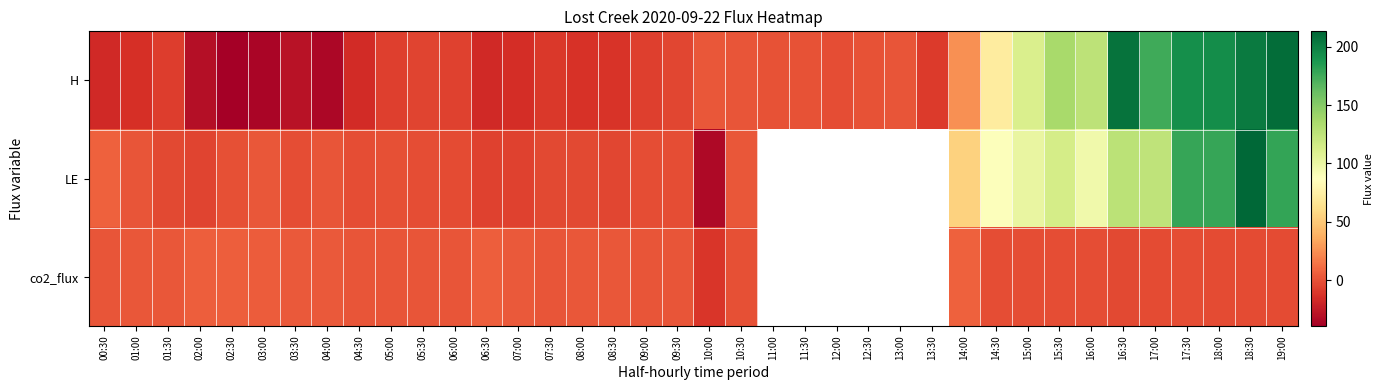

Which label corresponds to the largest value in the chart?

18:30